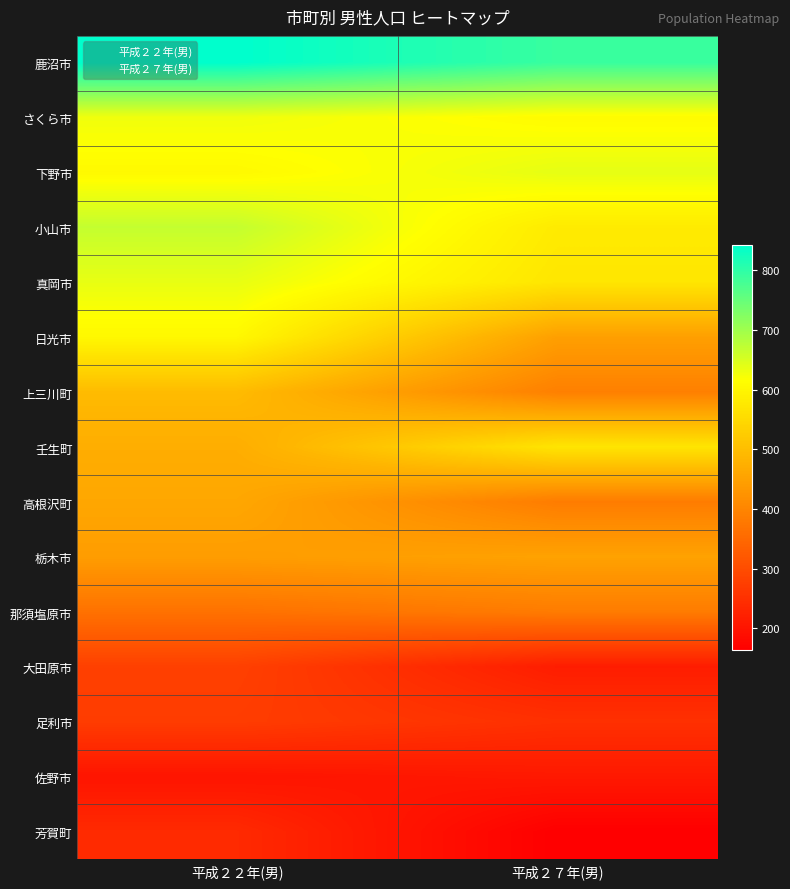

Reading left to right, list all the values displayed in this chart.

鹿沼市: 平成２２年(男)=842	平成２７年(男)=791
さくら市: 平成２２年(男)=629	平成２７年(男)=609
下野市: 平成２２年(男)=606	平成２７年(男)=638
小山市: 平成２２年(男)=668	平成２７年(男)=580
真岡市: 平成２２年(男)=636	平成２７年(男)=572
日光市: 平成２２年(男)=604	平成２７年(男)=447
上三川町: 平成２２年(男)=496	平成２７年(男)=391
壬生町: 平成２２年(男)=472	平成２７年(男)=570
高根沢町: 平成２２年(男)=460	平成２７年(男)=385
栃木市: 平成２２年(男)=443	平成２７年(男)=452
那須塩原市: 平成２２年(男)=366	平成２７年(男)=384
大田原市: 平成２２年(男)=278	平成２７年(男)=216
足利市: 平成２２年(男)=272	平成２７年(男)=250
佐野市: 平成２２年(男)=201	平成２７年(男)=209
芳賀町: 平成２２年(男)=239	平成２７年(男)=164